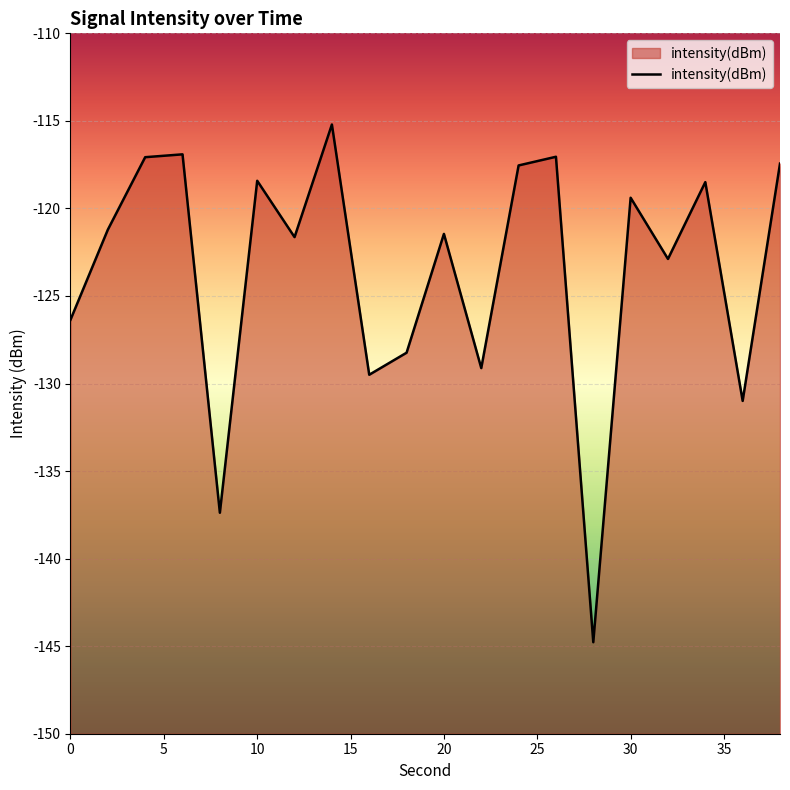

How many lines are shown in the chart?

1